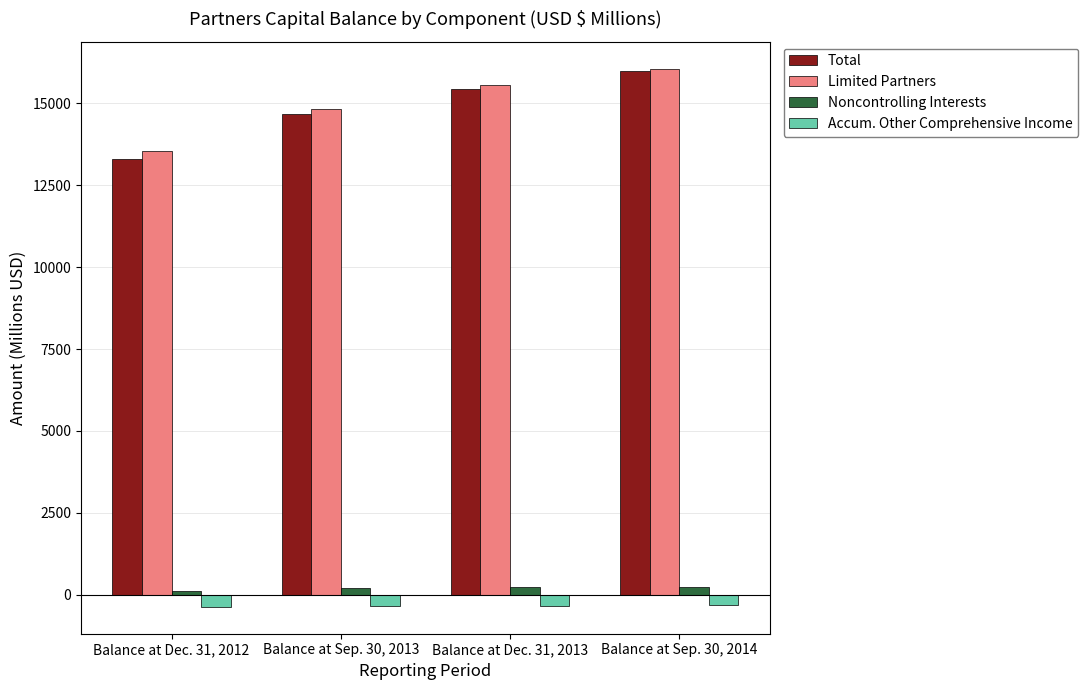

At which category is the sum across all series the highest?

Balance at Sep. 30, 2014